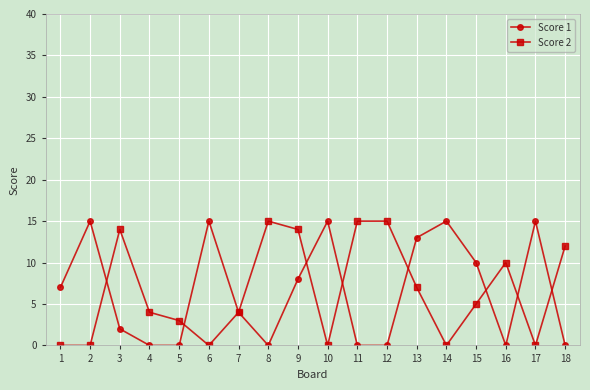

Is it true that Score 1 equals -6 at 4?

False